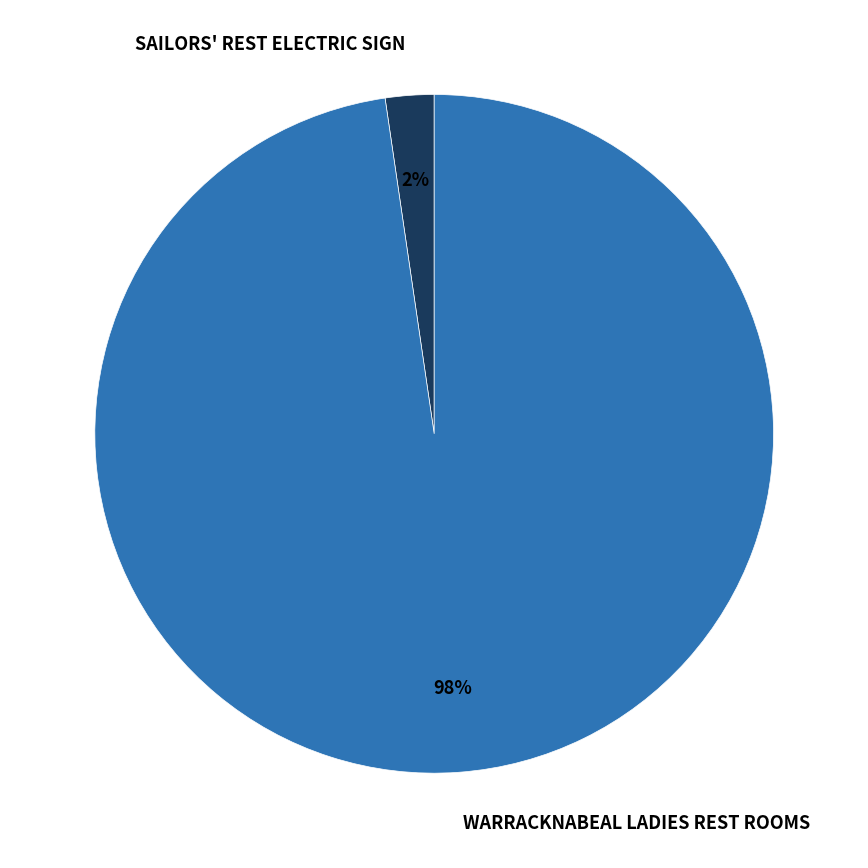

Is it true that SAILORS' REST ELECTRIC SIGN is 13% of the pie?

False